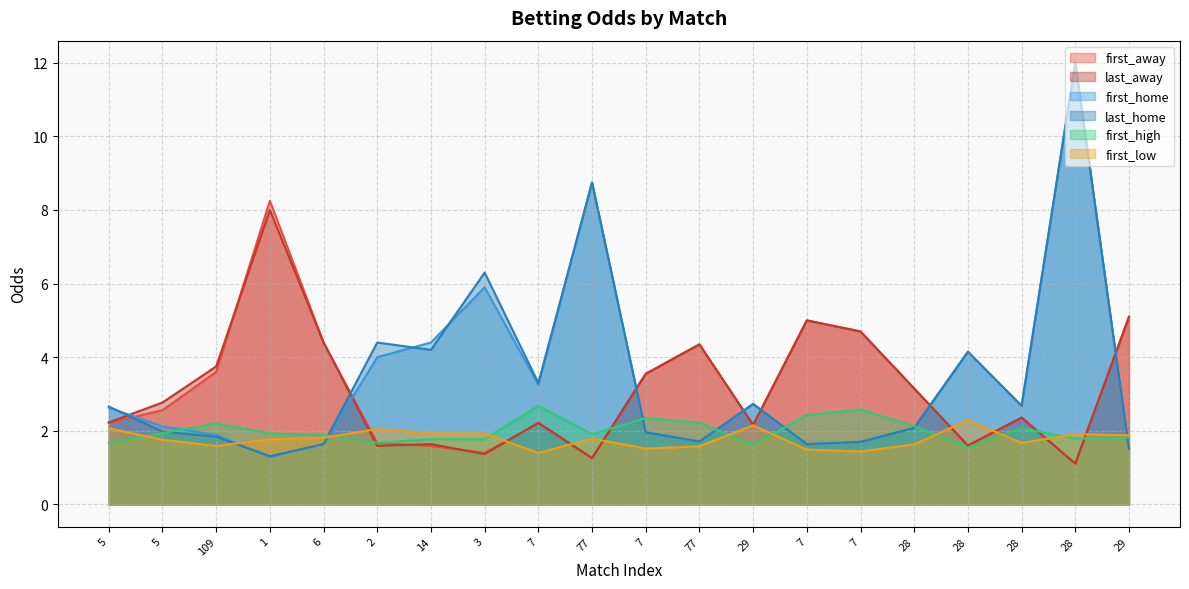

What are all the series names shown in the legend?

first_away, last_away, first_home, last_home, first_high, first_low